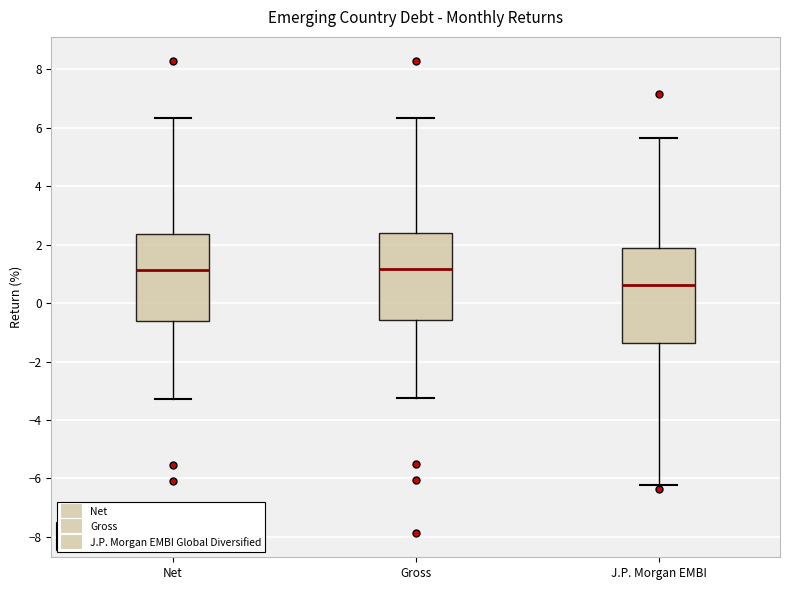

Comparing the boxes themselves (not the whiskers), which one is the tallest?

J.P. Morgan EMBI